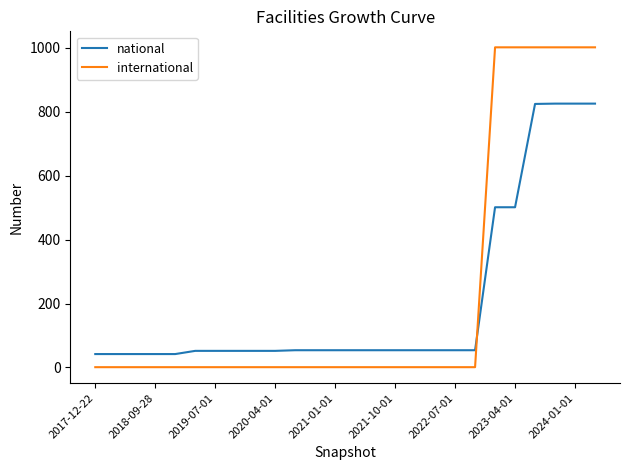

Which series has the largest range (max minus min)?

international